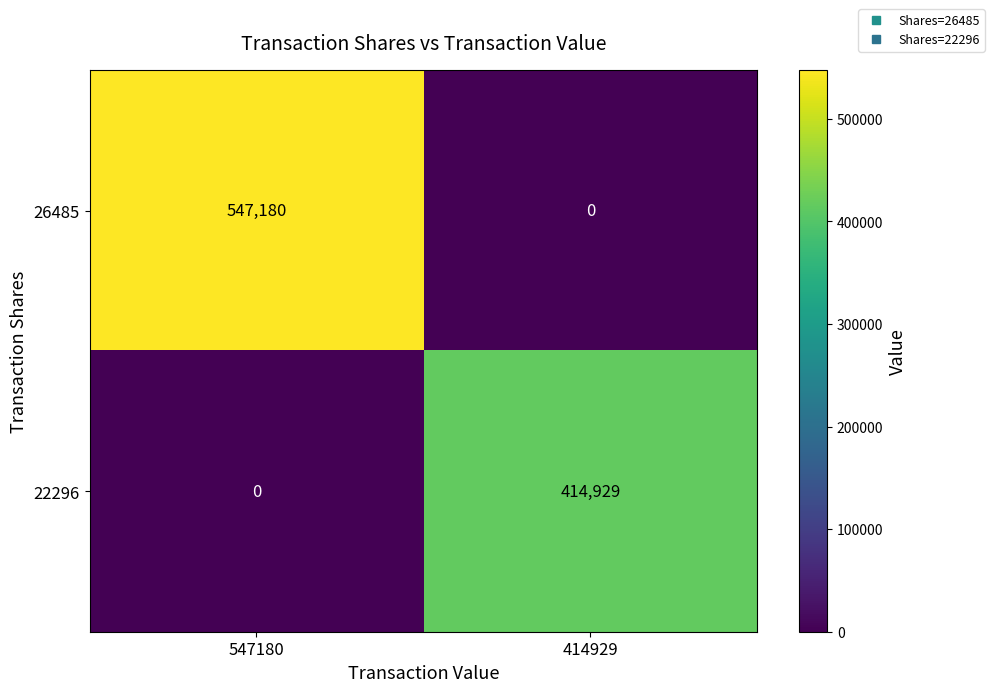

Which series has the widest spread of values?

26485